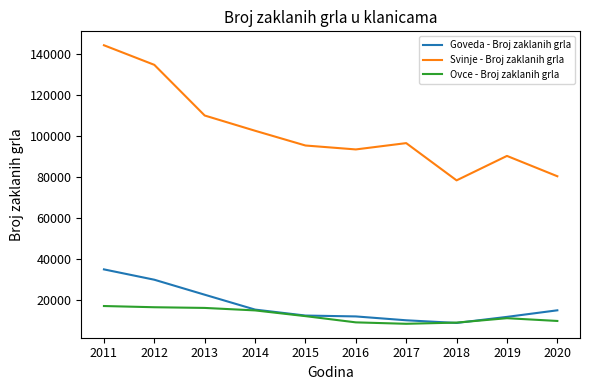

True or false: Svinje - Broj zaklanih grla and Goveda - Broj zaklanih grla cross at least once.

False